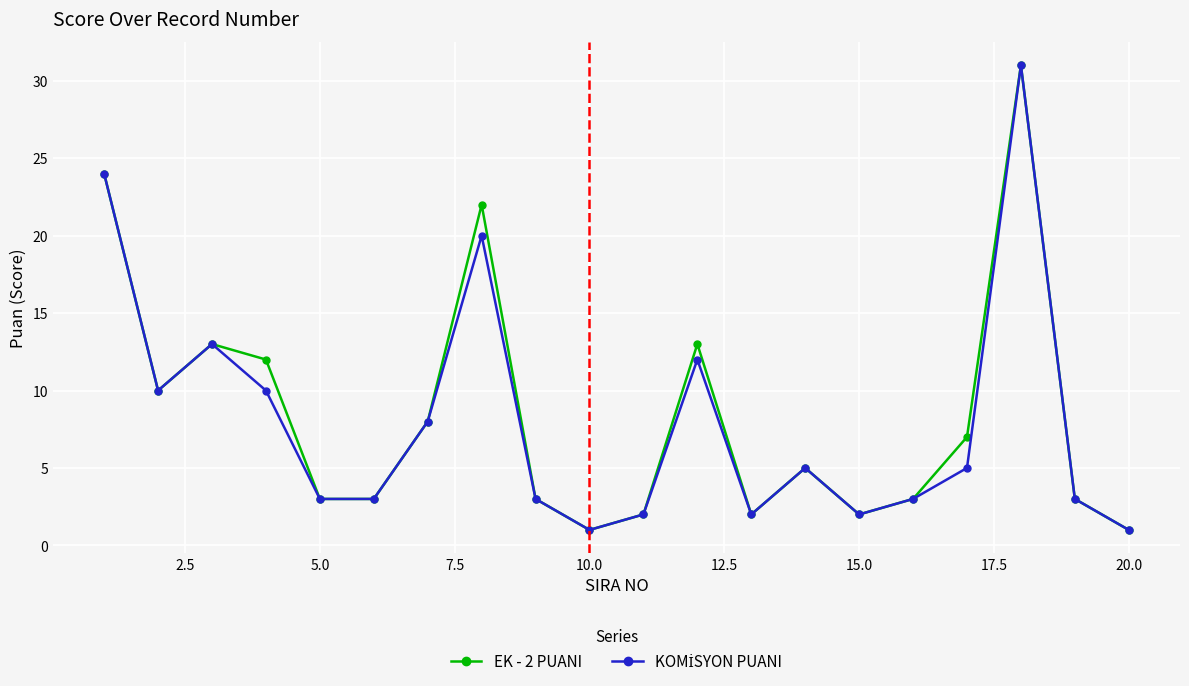

True or false: EK - 2 PUANI has more than 2 interior local peaks.

True